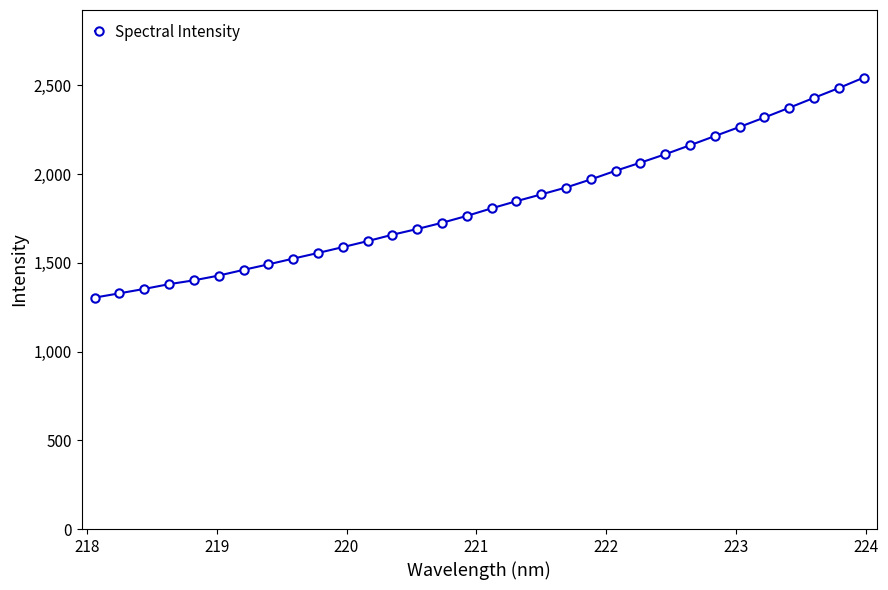

What is the greatest value displayed?

2542.4